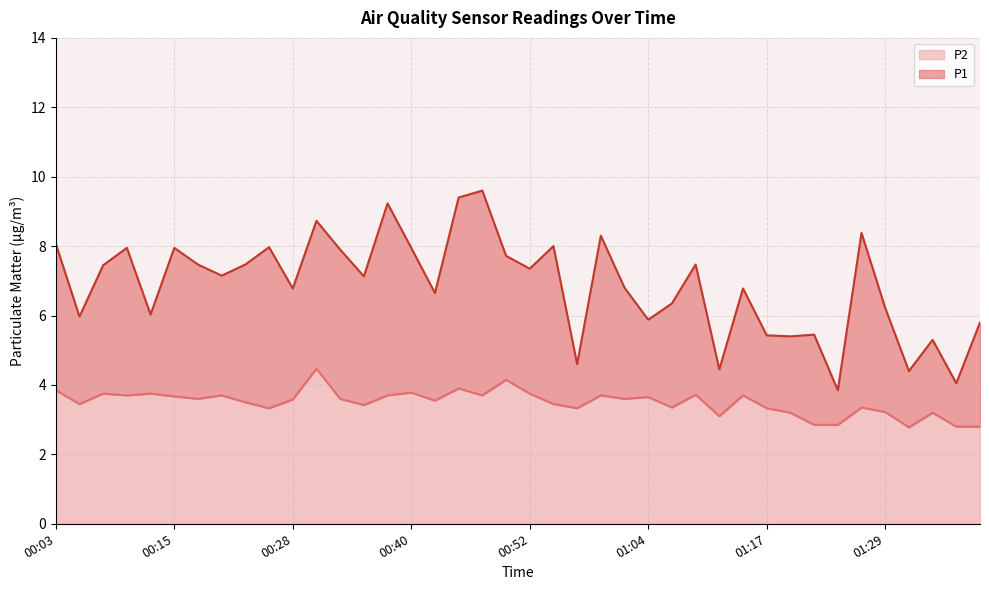

True or false: P1 and P2 cross at least once.

False